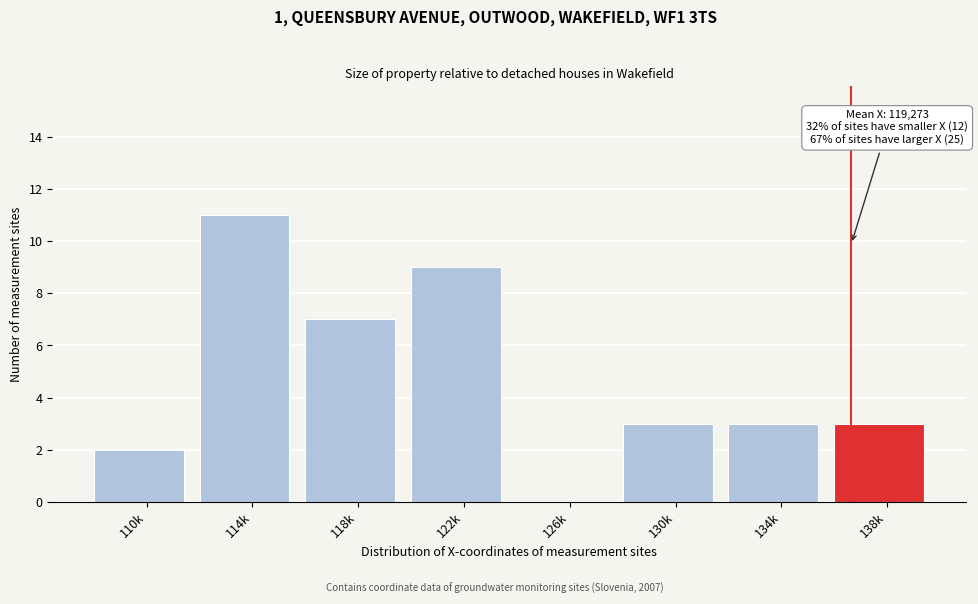

Reading right to left, transcribe all the data shown in this chart.

138k=3	134k=3	130k=3	126k=0	122k=9	118k=7	114k=11	110k=2